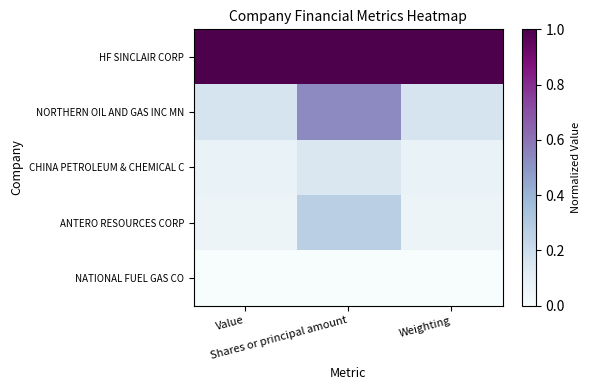

Which series has the largest range (max minus min)?

NORTHERN OIL AND GAS INC MN